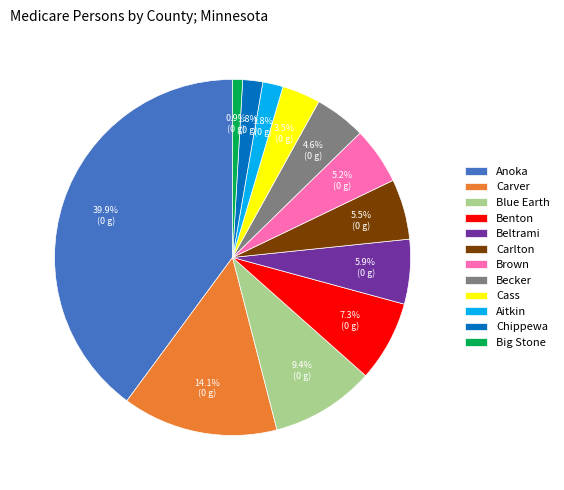

Combined, what portion of the pie is Aitkin and Cass?

5.3%